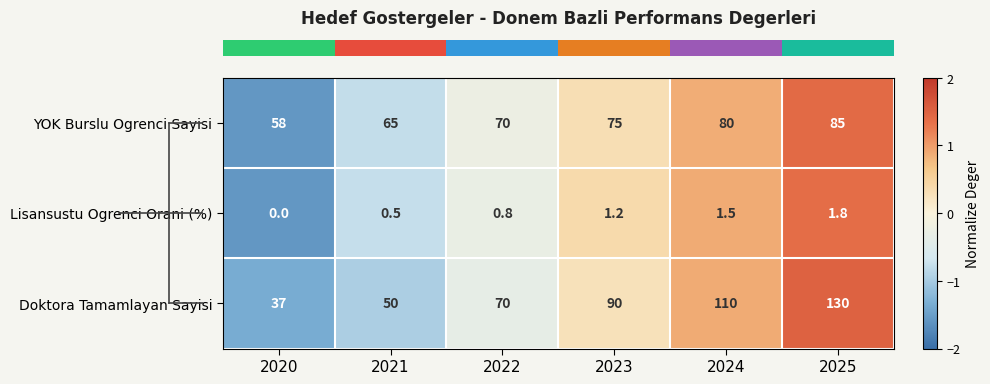

Read the Doktora Tamamlayan Sayisi value at 2020.

37.0